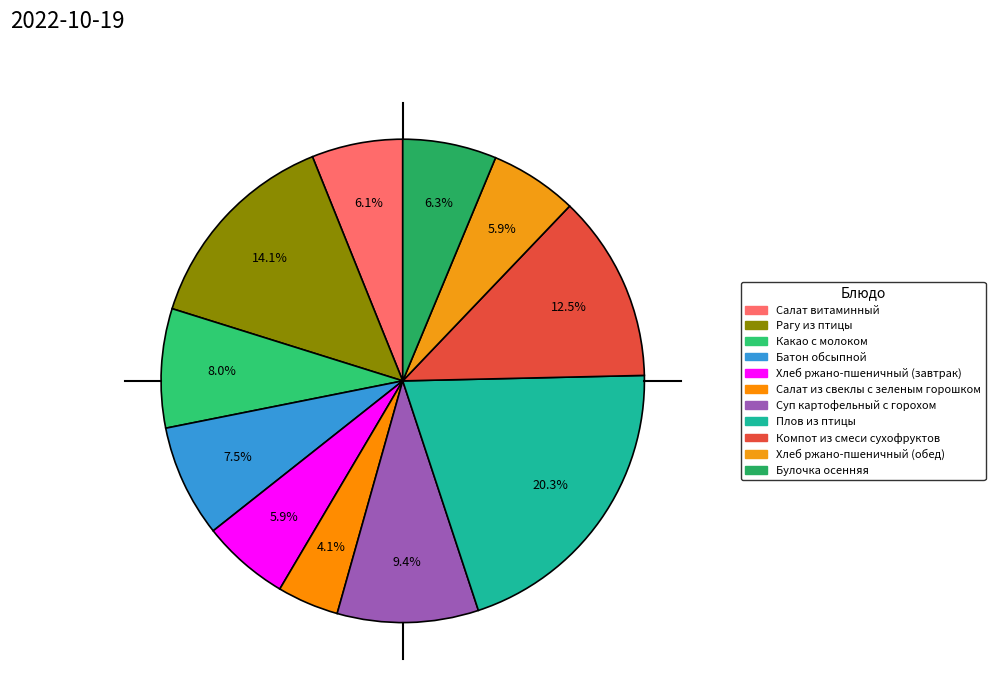

Do Компот из смеси сухофруктов and Какао с молоком together represent more than half of the pie?

No